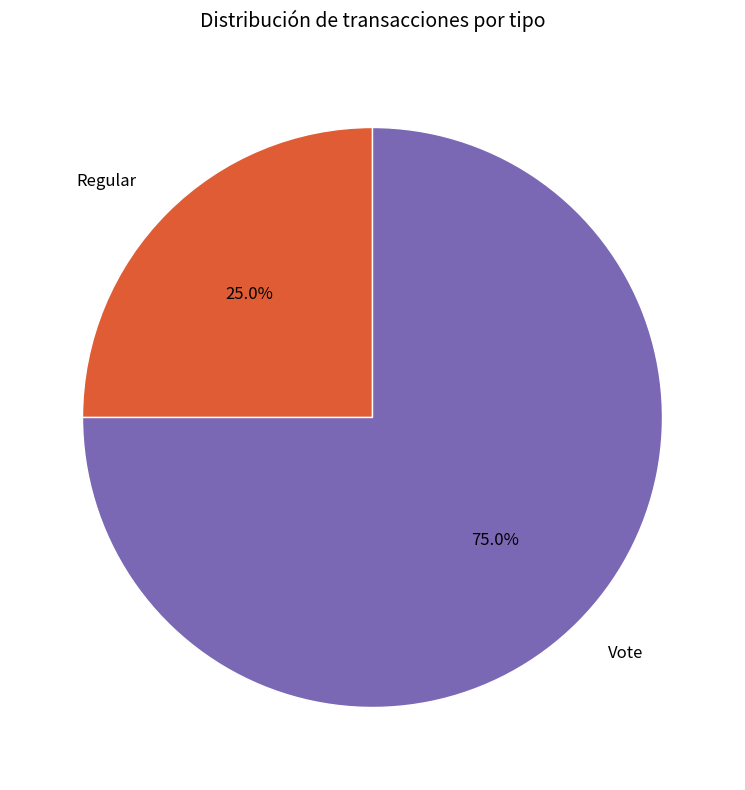

Is it true that Vote is 69% of the pie?

False